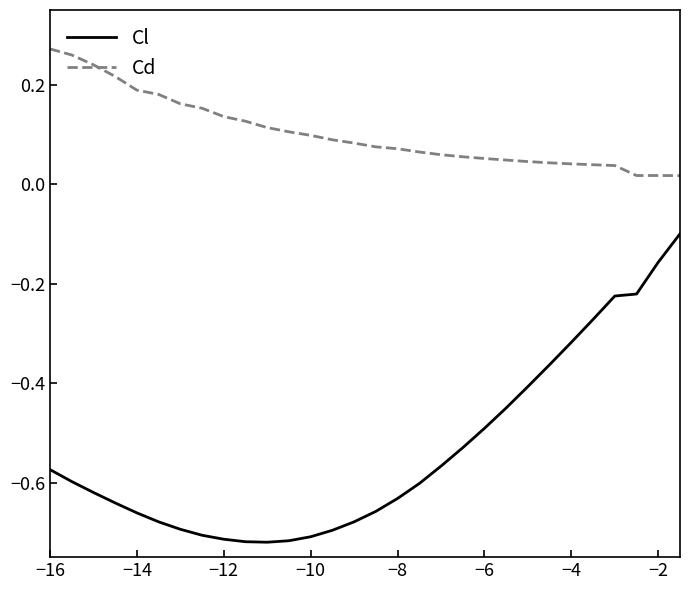

True or false: Cd and Cl cross at least once.

False